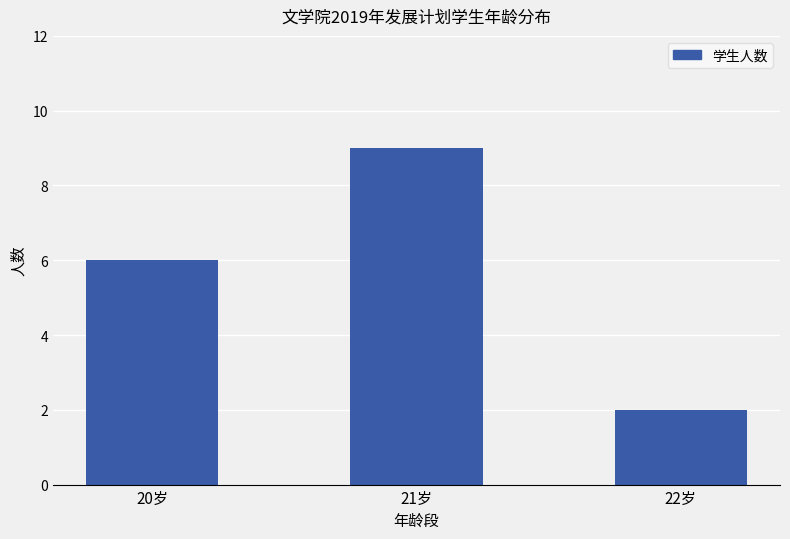

What position from the right is 20岁?

3